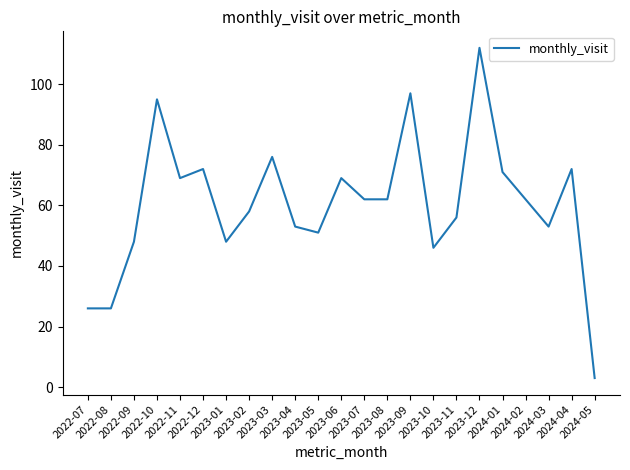

How many interior local peaks (higher than both neighbors) does the data have?

7